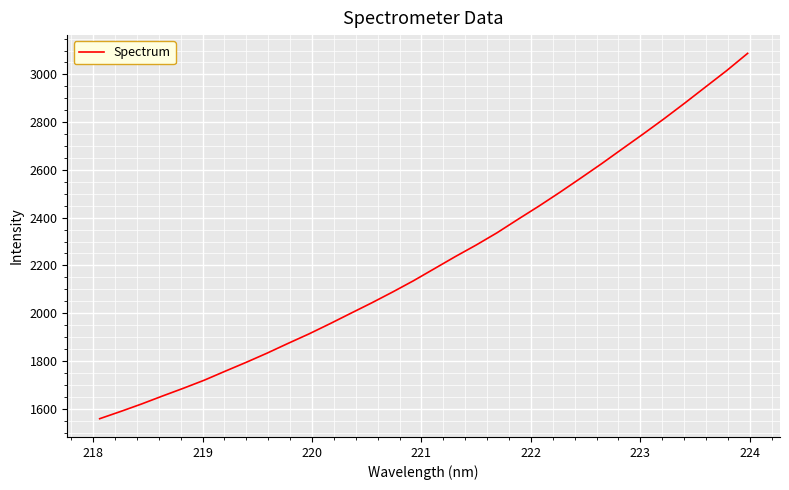

What is the average value?

2218.2